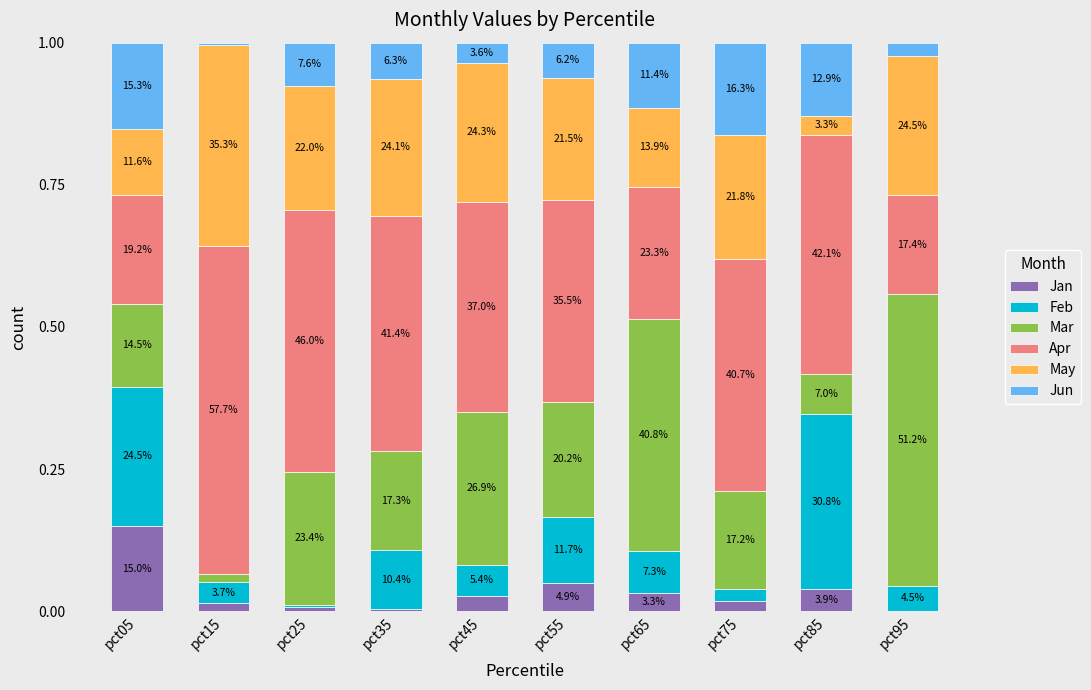

Are the bars horizontal?

No